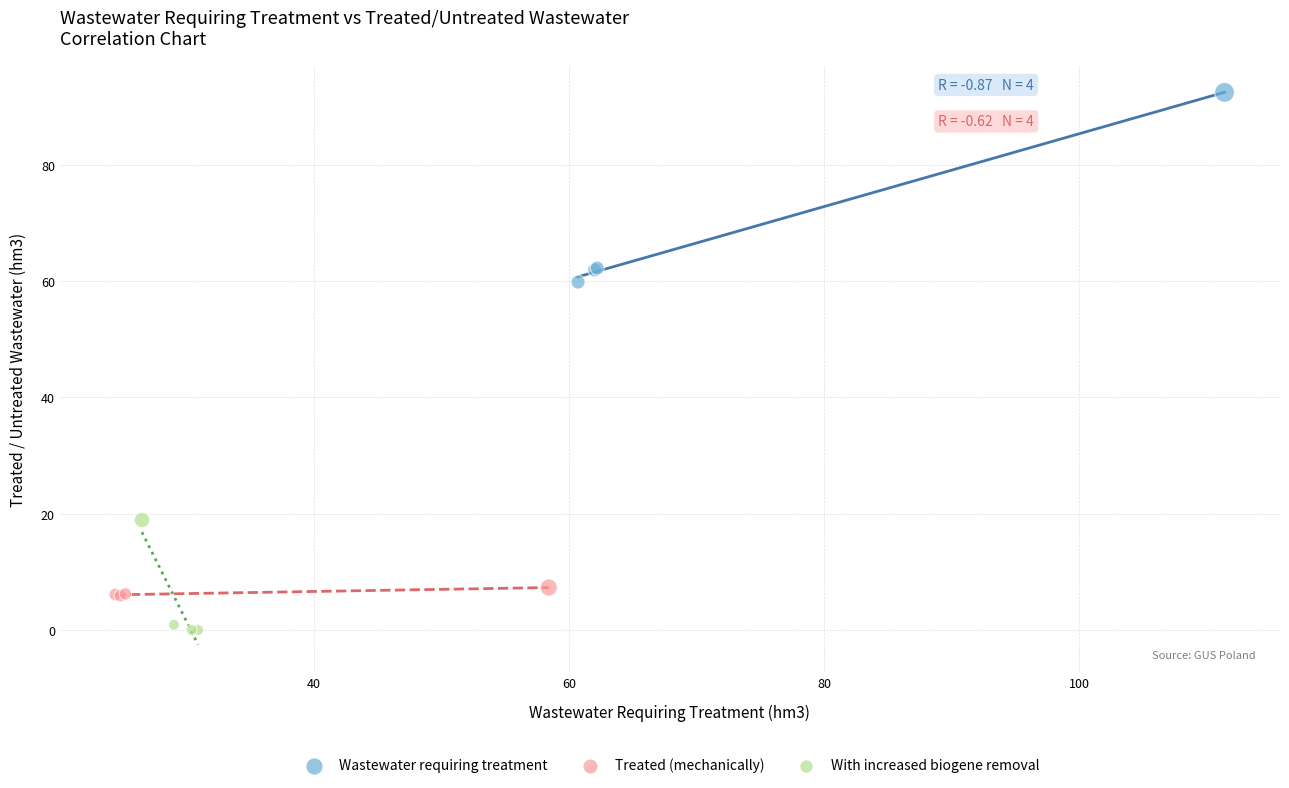

Which series reaches the minimum Y coordinate?

With increased biogene removal